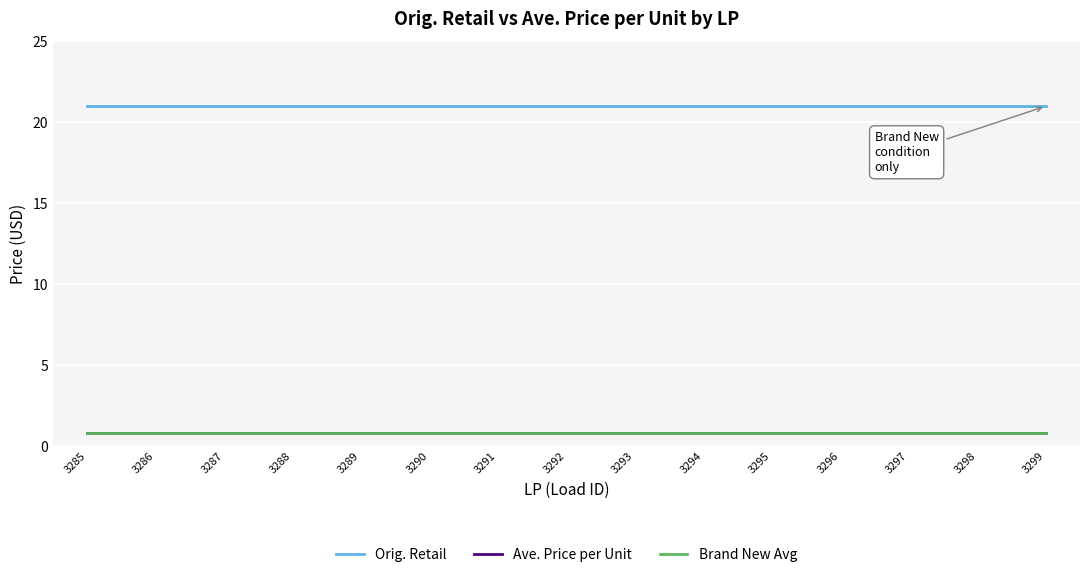

Does the chart have visible grid lines?

Yes